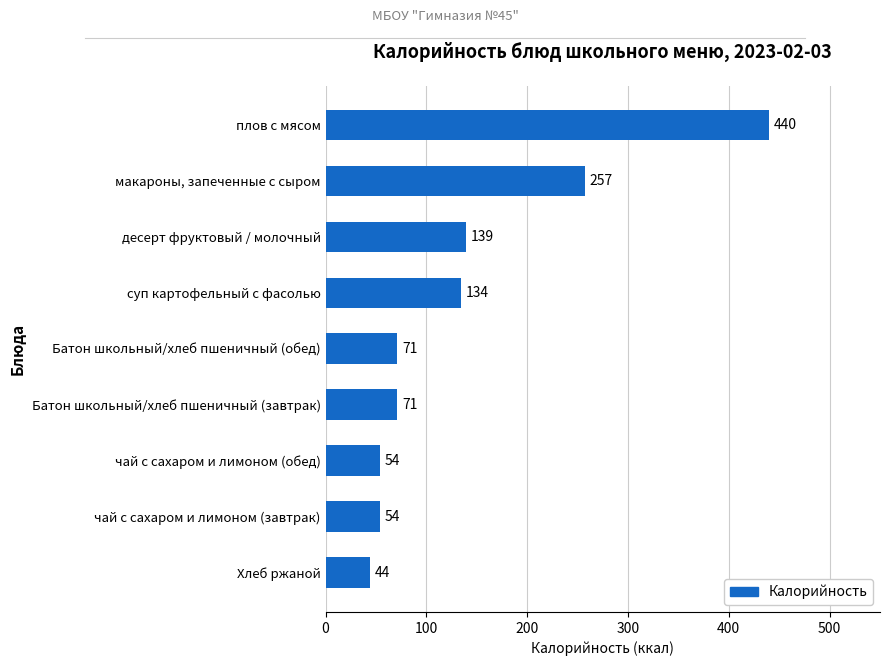

How many series are shown in this chart?

1